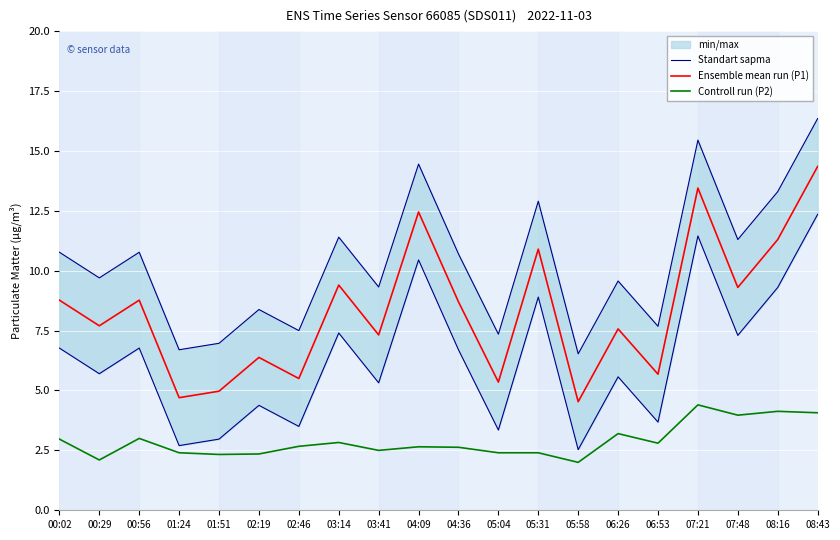

List the series in order of their peak value, lowest first.

Controll run (P2), Ensemble mean run (P1), Standart sapma